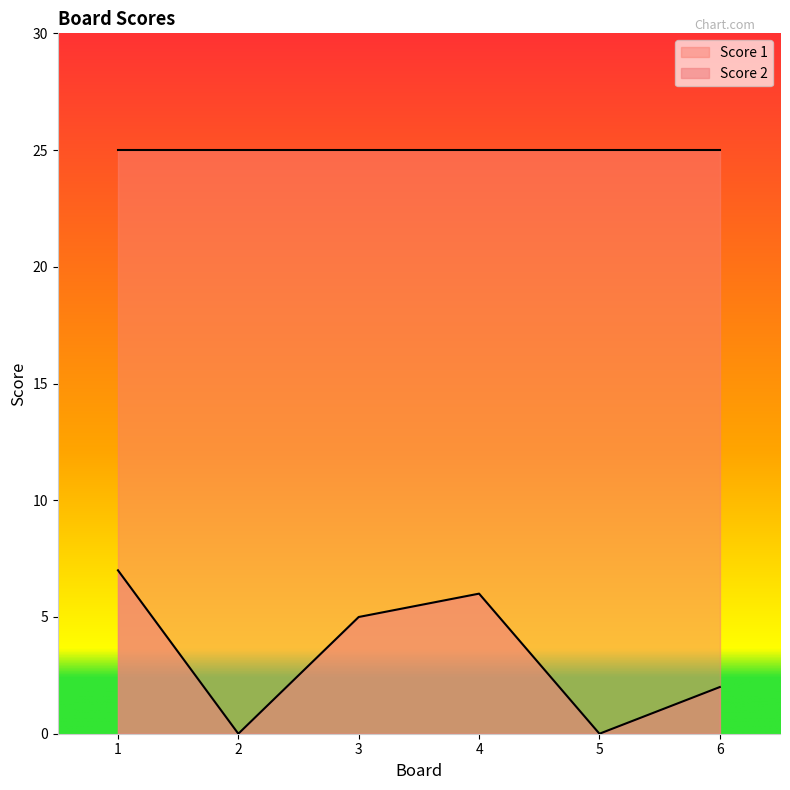

How many values are between 0 and 6?

5